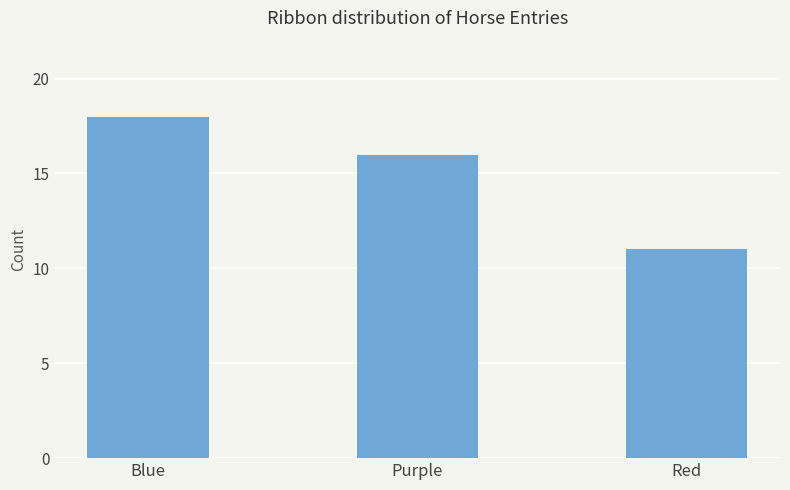

What is the average value?

15